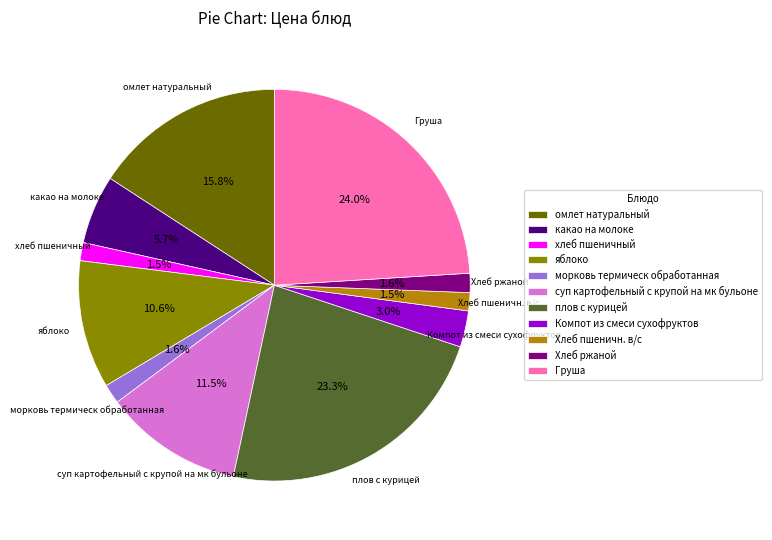

Between Хлеб ржаной and яблоко, which is larger?

яблоко